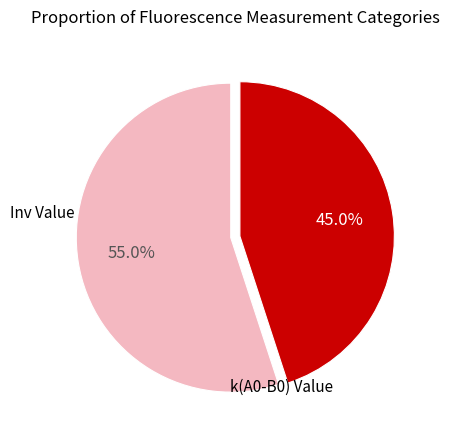

Which slice is the smallest?

k(A0-B0) Value